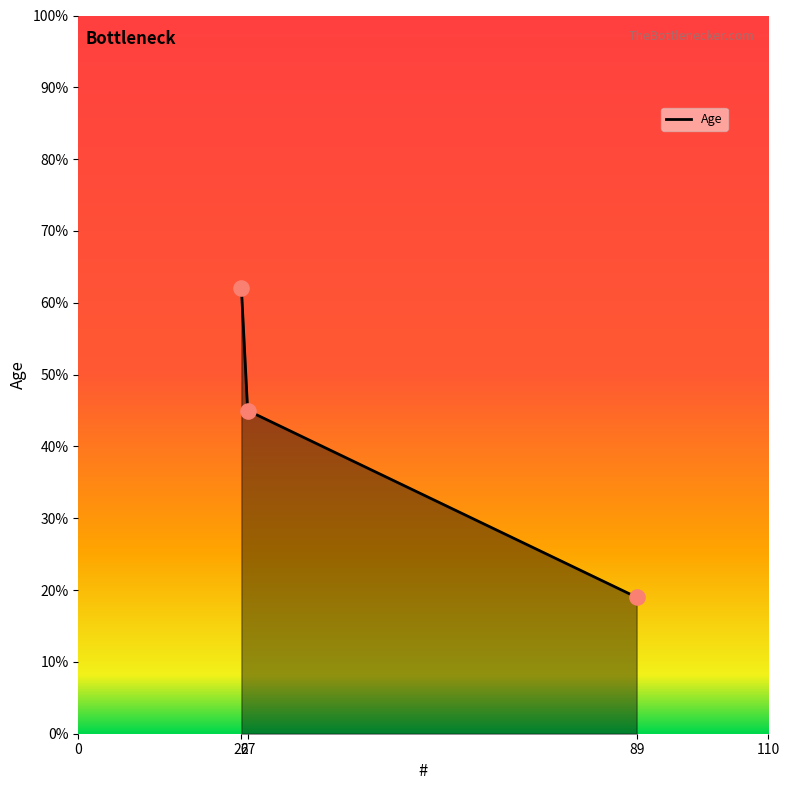

Approximately how many times larger is the value at 27 compared to 89?

2.4